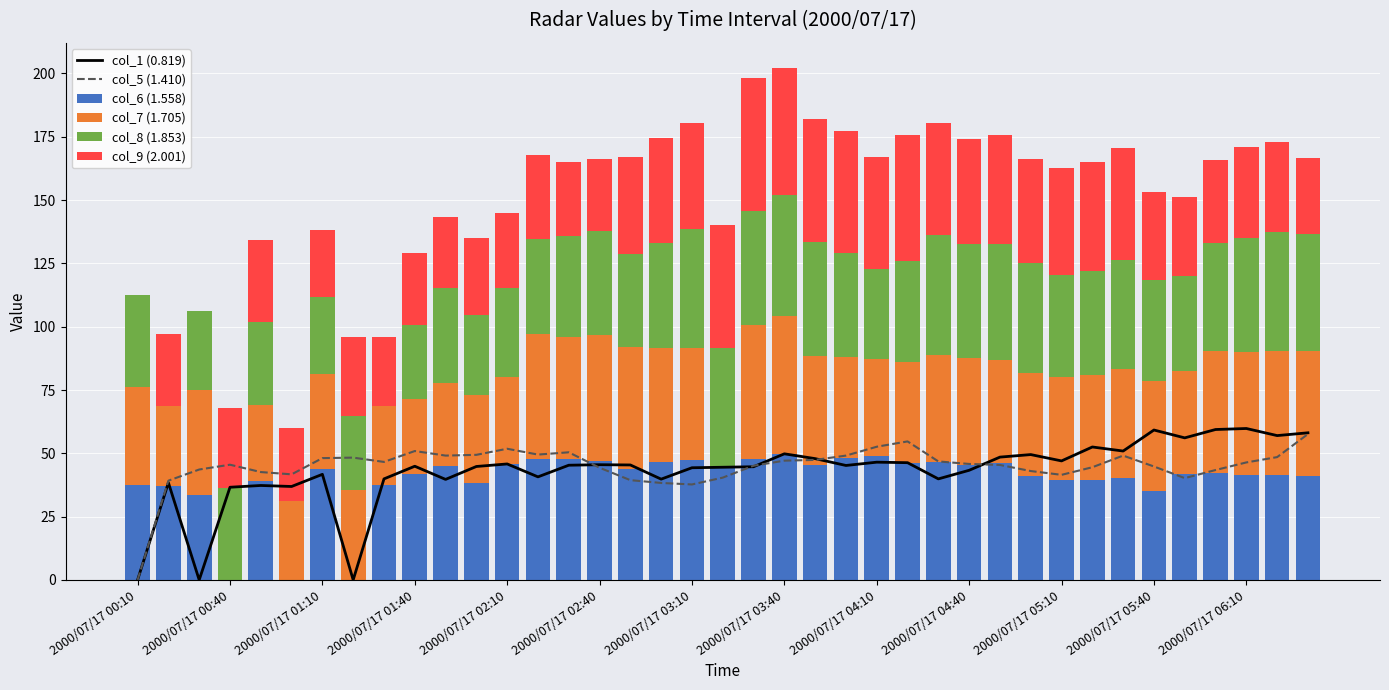

What is the total value across all series at 32?

270.7